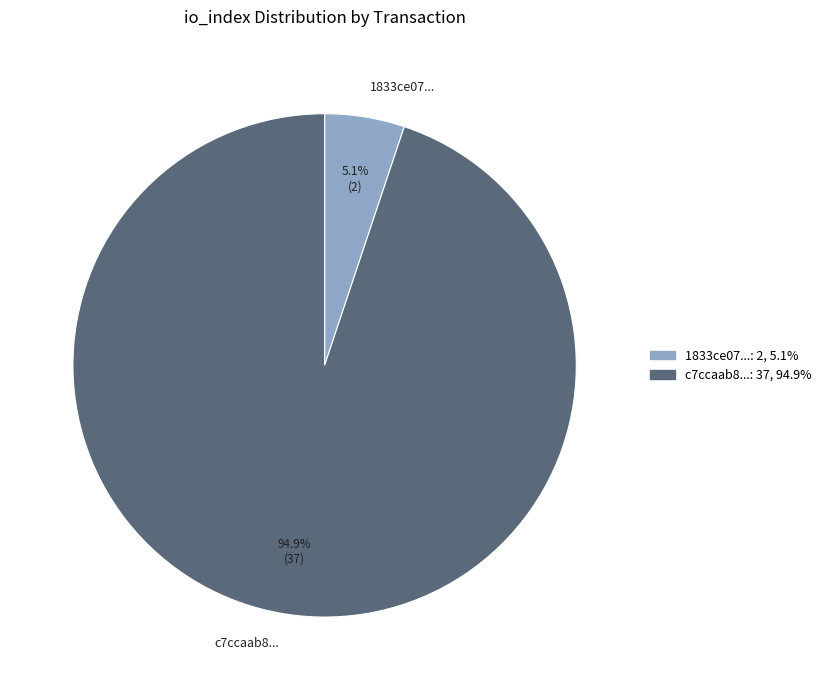

Which slice represents more than half of the pie?

c7ccaab8...